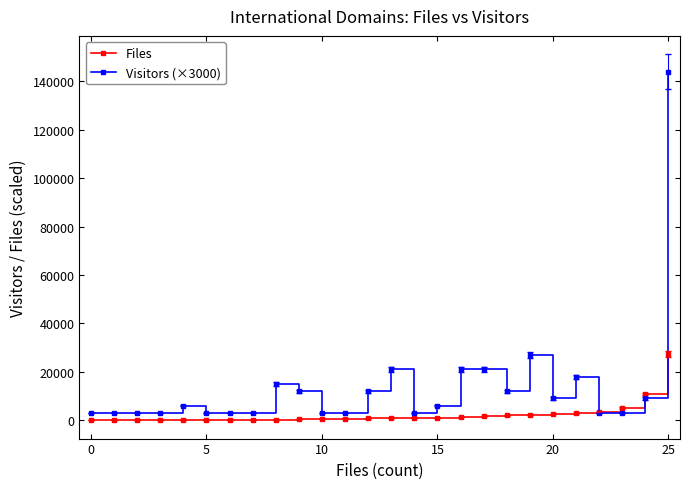

Which series has the largest range (max minus min)?

Visitors (×3000)